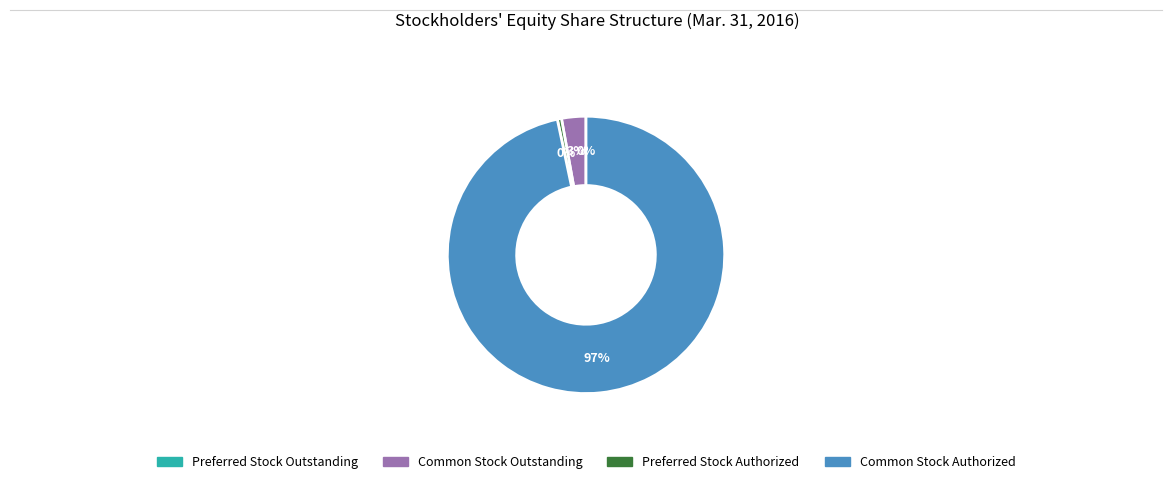

To the nearest percent, what is the average slice percentage?

25%